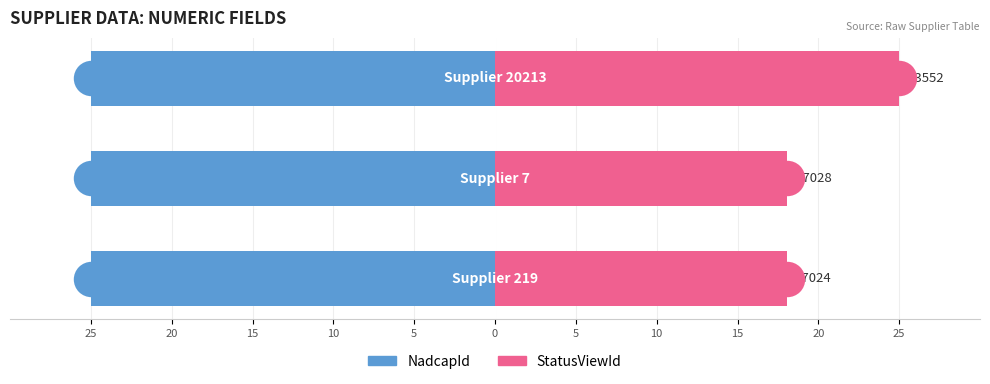

Which series reaches the minimum Y coordinate?

NadcapId